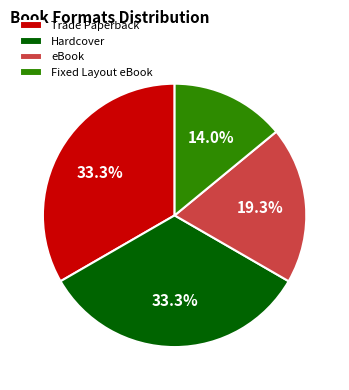

Is there any slice that represents more than half of the pie?

No